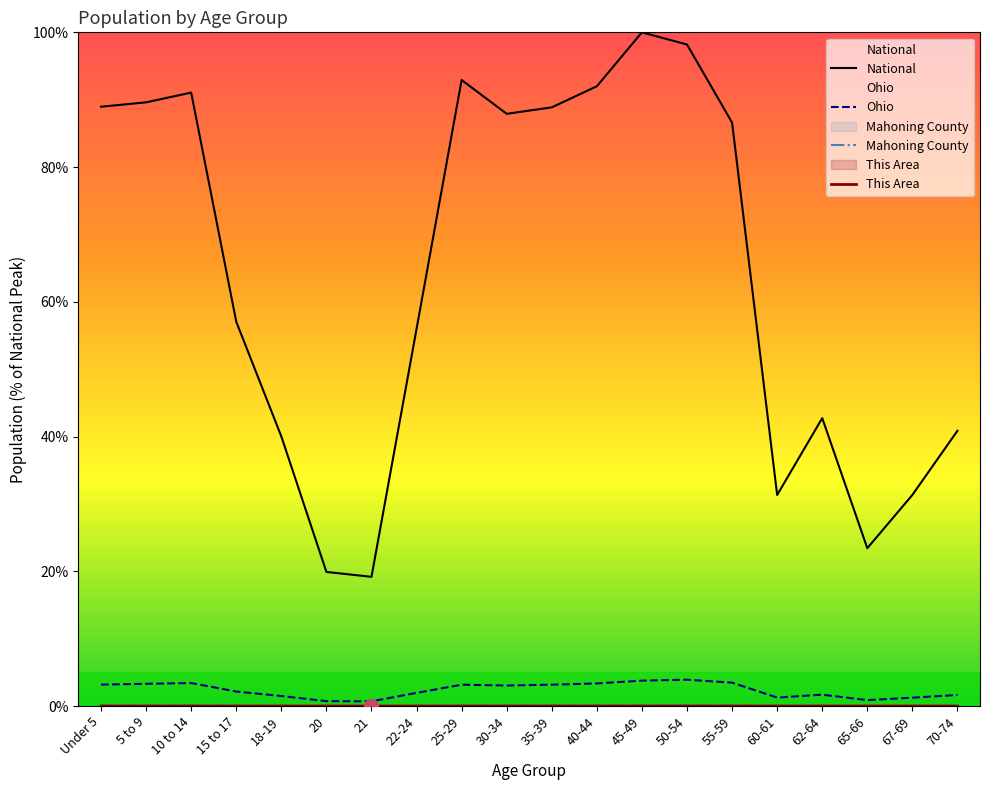

Reading left to right, what are all the values shown in this chart?

National: 89.0	89.6	91.1	57.0	40.0	19.9	19.2	56.0	92.9	87.9	88.9	92.0	100.0	98.2	86.6	31.3	42.7	23.4	31.3	40.9
Ohio: 3.2	3.3	3.4	2.1	1.5	0.7	0.7	1.9	3.2	3.0	3.2	3.4	3.8	3.9	3.5	1.3	1.7	0.9	1.2	1.6
Mahoning County: 0.1	0.1	0.1	0.0	0.0	0.0	0.0	0.0	0.1	0.1	0.1	0.1	0.1	0.1	0.1	0.0	0.0	0.0	0.0	0.0
This Area: 0.0	0.0	0.0	0.0	0.0	0.0	0.0	0.0	0.0	0.0	0.0	0.0	0.0	0.0	0.0	0.0	0.0	0.0	0.0	0.0